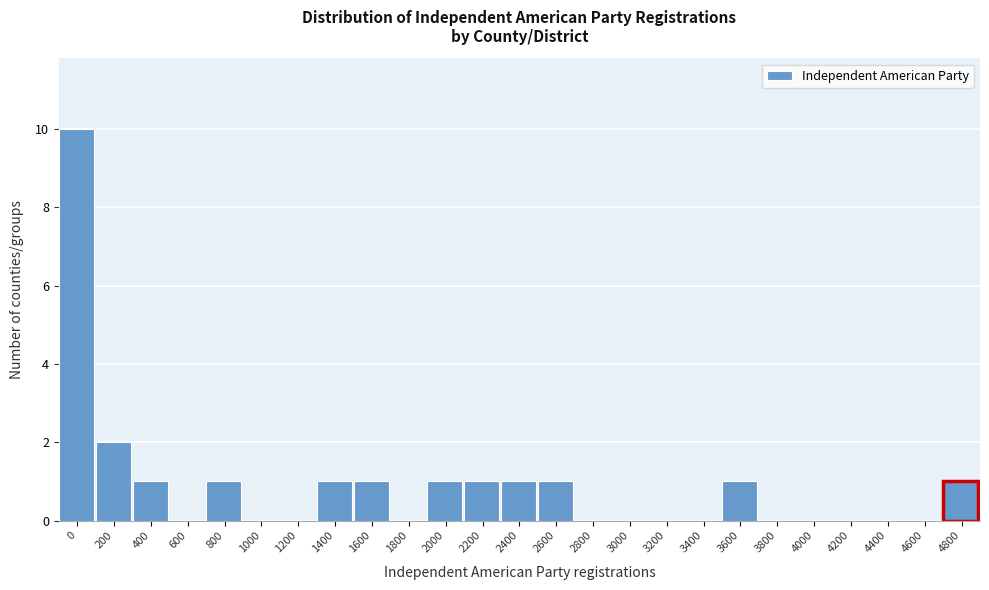

Reading right to left, transcribe all the data shown in this chart.

4800=1	4600=0	4400=0	4200=0	4000=0	3800=0	3600=1	3400=0	3200=0	3000=0	2800=0	2600=1	2400=1	2200=1	2000=1	1800=0	1600=1	1400=1	1200=0	1000=0	800=1	600=0	400=1	200=2	0=10